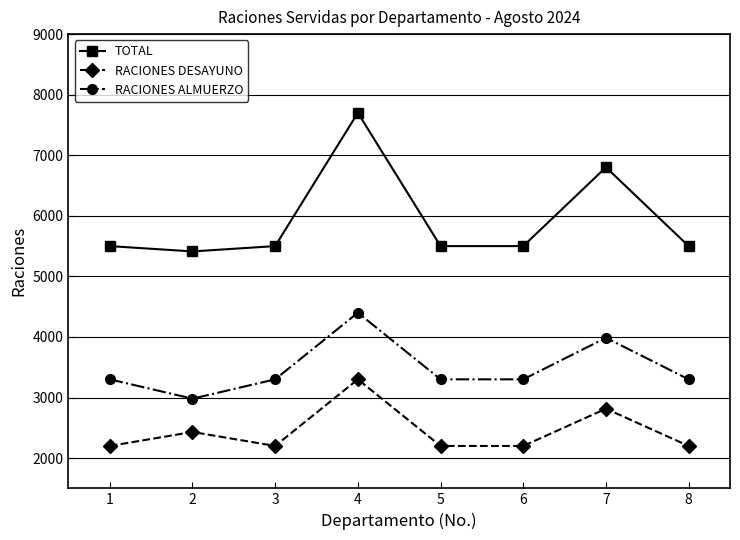

How many lines are shown in the chart?

3